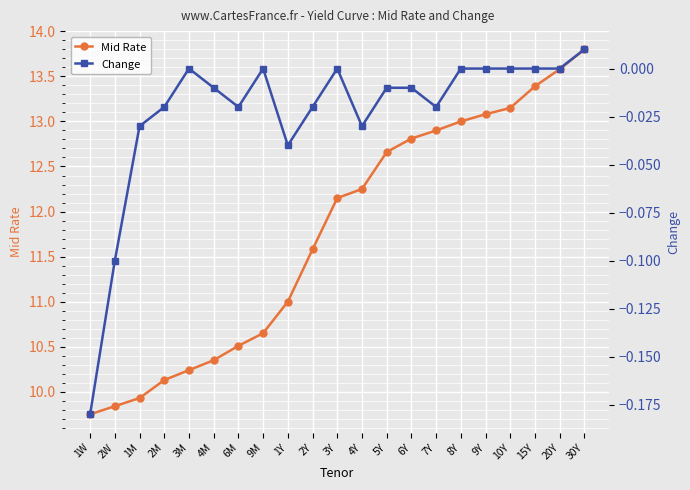

Reading right to left, extract all data points from this chart.

Mid Rate: 30Y=13.8	20Y=13.6	15Y=13.4	10Y=13.2	9Y=13.1	8Y=13.0	7Y=12.9	6Y=12.8	5Y=12.7	4Y=12.2	3Y=12.2	2Y=11.6	1Y=11.0	9M=10.7	6M=10.5	4M=10.3	3M=10.2	2M=10.1	1M=9.9	2W=9.8	1W=9.8
Change: 30Y=0.0	20Y=0.0	15Y=0.0	10Y=0.0	9Y=0.0	8Y=0.0	7Y=-0.0	6Y=-0.0	5Y=-0.0	4Y=-0.0	3Y=0.0	2Y=-0.0	1Y=-0.0	9M=0.0	6M=-0.0	4M=-0.0	3M=0.0	2M=-0.0	1M=-0.0	2W=-0.1	1W=-0.2